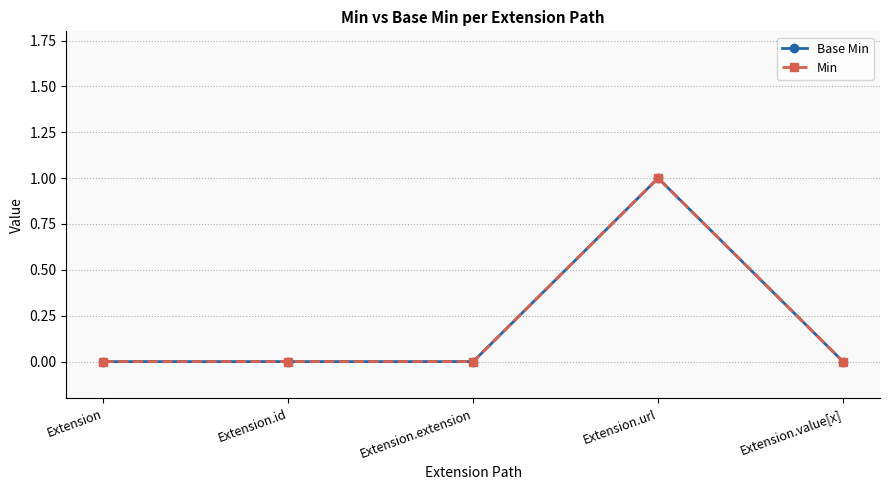

What is the label of the 4th point from the left?

Extension.url